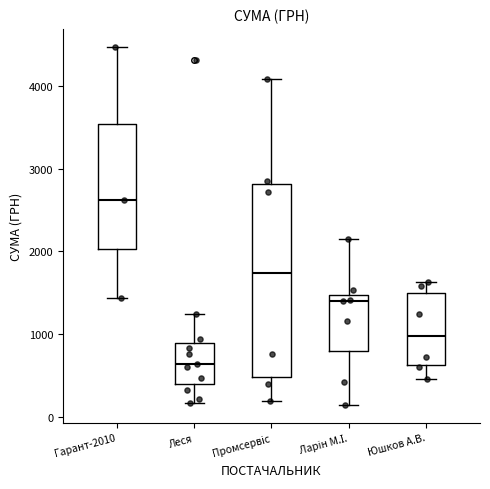

Where does the median line of the box for Юшков А.В. sit on the y-axis? The values are not printed on the chart, so give them approximately, as read against the axis.

1000